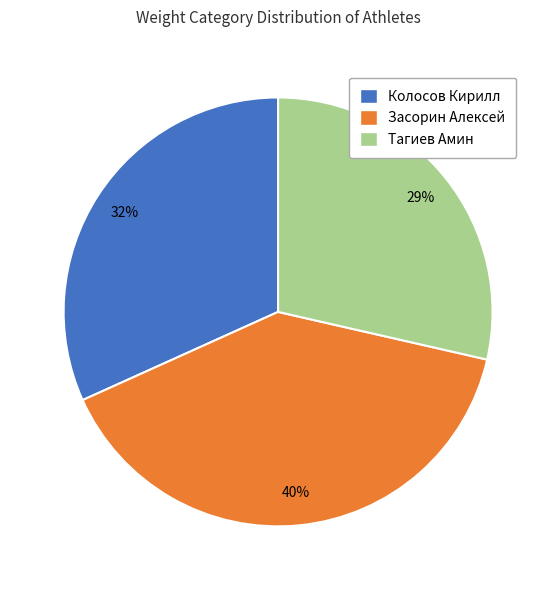

To the nearest percent, what is the difference between the Тагиев Амин and Колосов Кирилл slice percentages?

3%